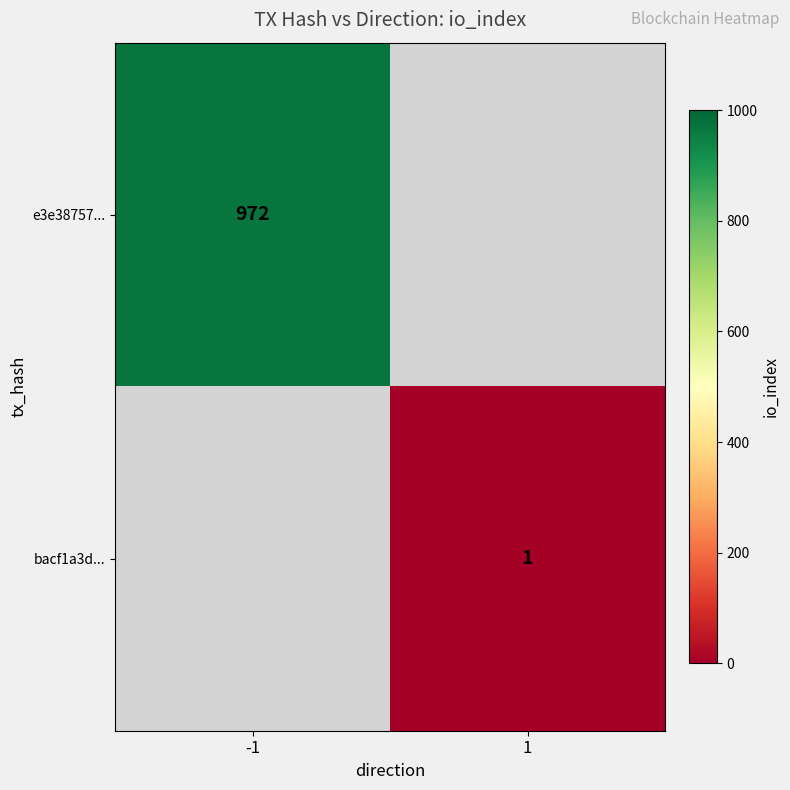

The bacf1a3d... series shows 1 at 1. True or false?

True